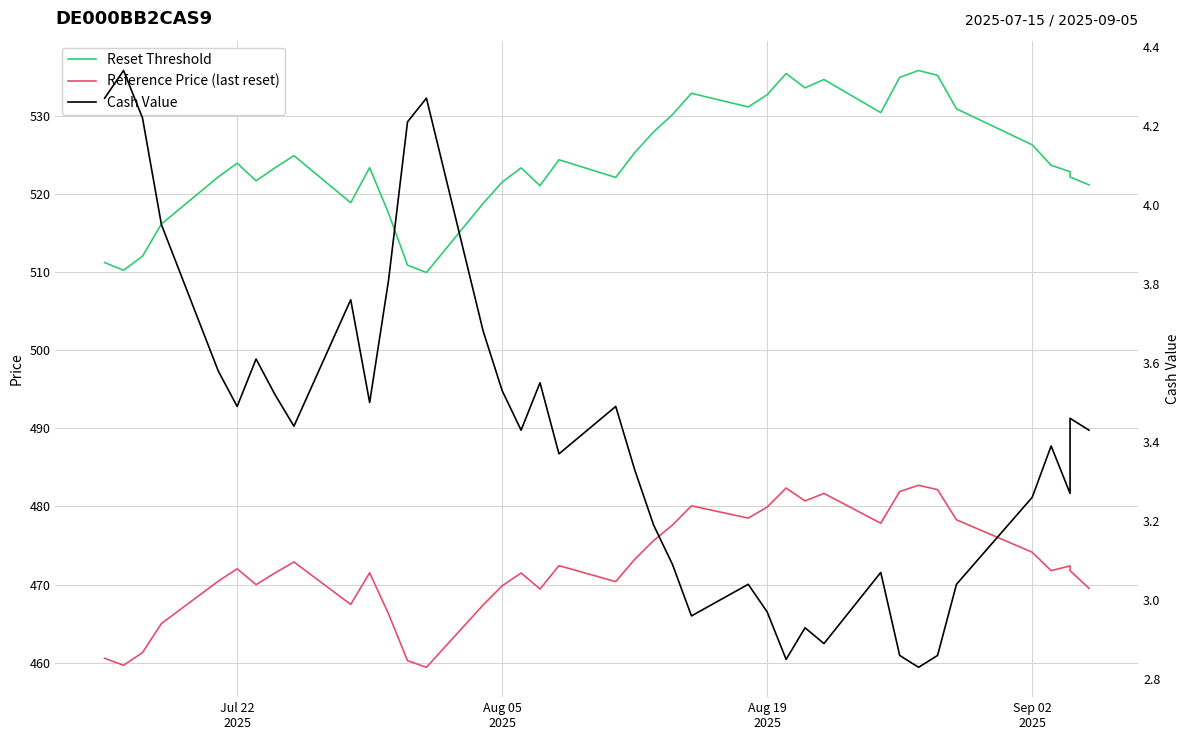

In Reference Price (last reset), how many points are lower than both neighbors (excluding endpoints)?

10